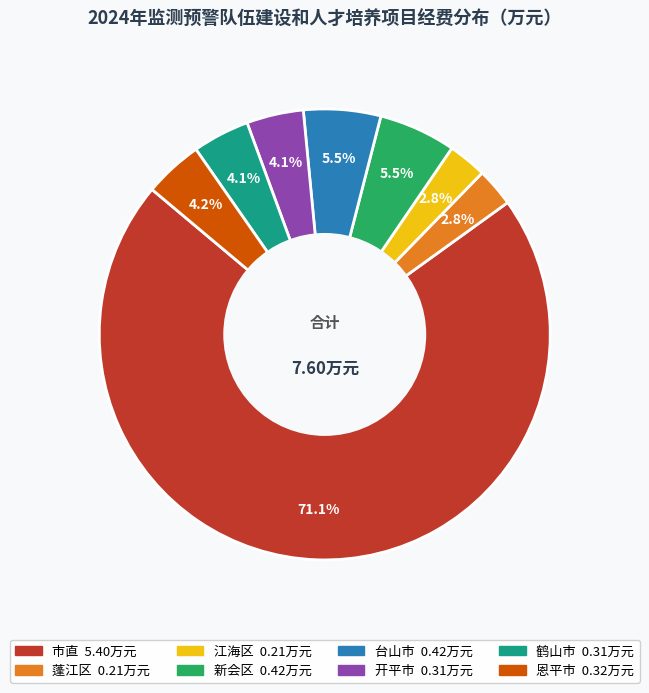

Which has a higher value, 开平市 or 蓬江区?

开平市